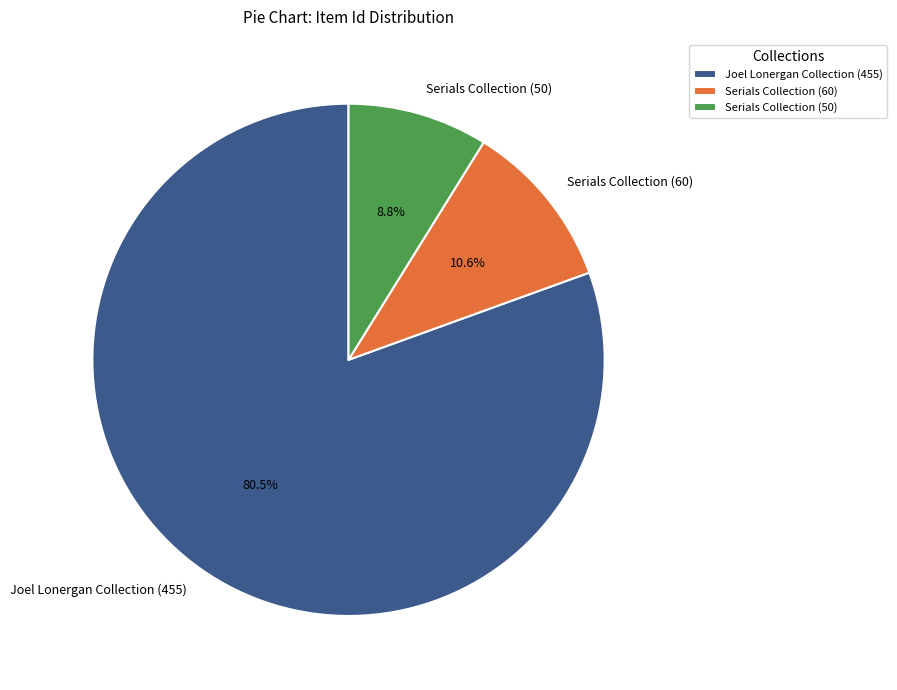

To the nearest percent, what is the average slice percentage?

33%